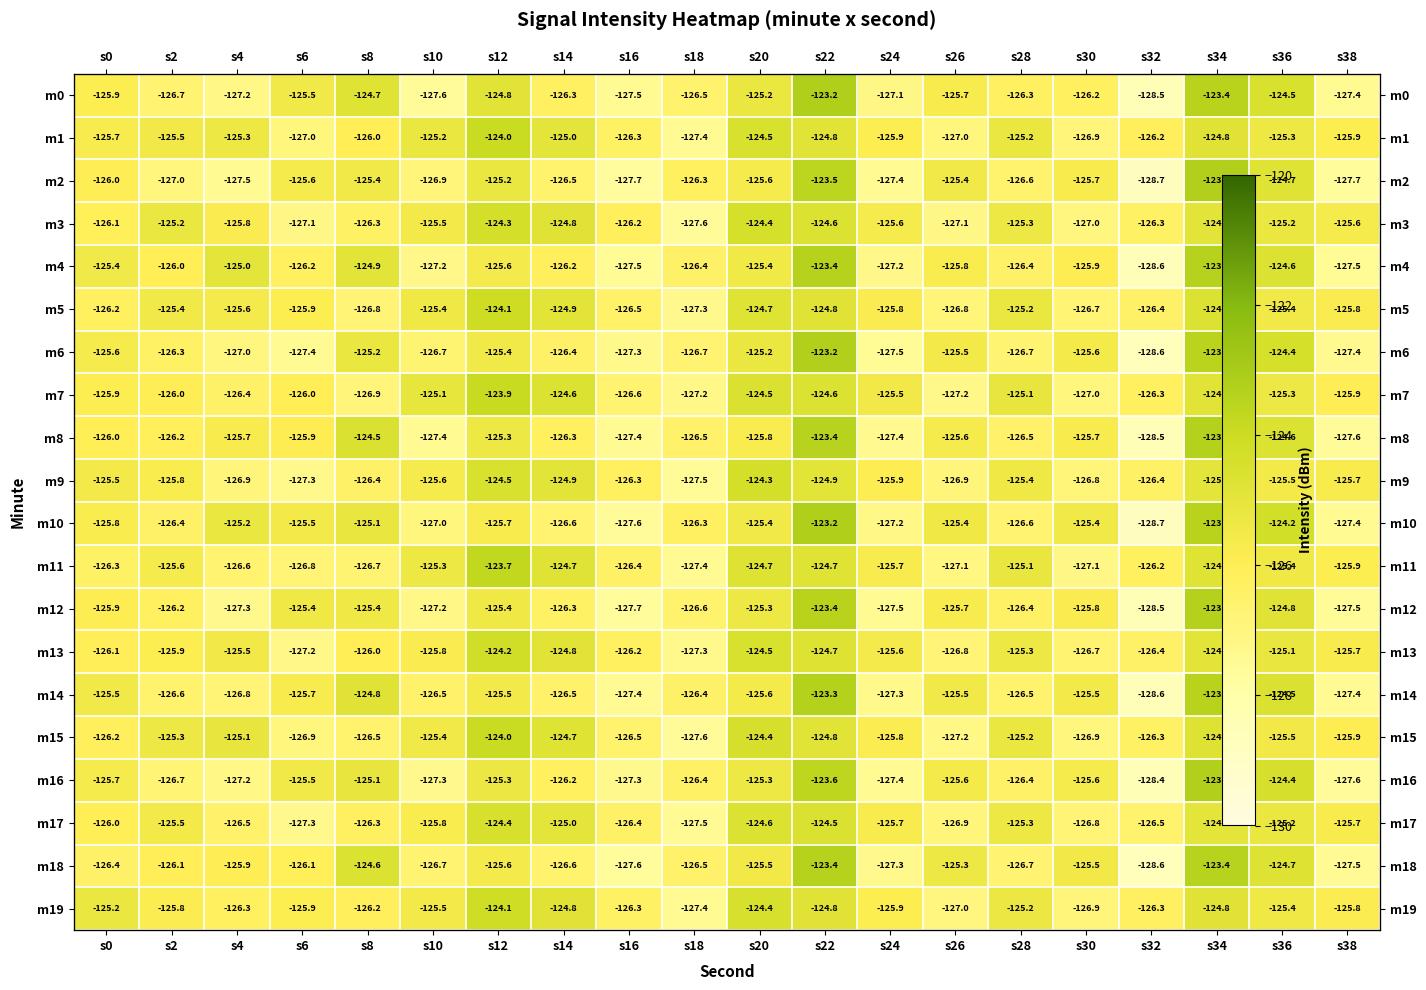

Is the value of m15 at s6 greater than the value of m19 at s0?

No